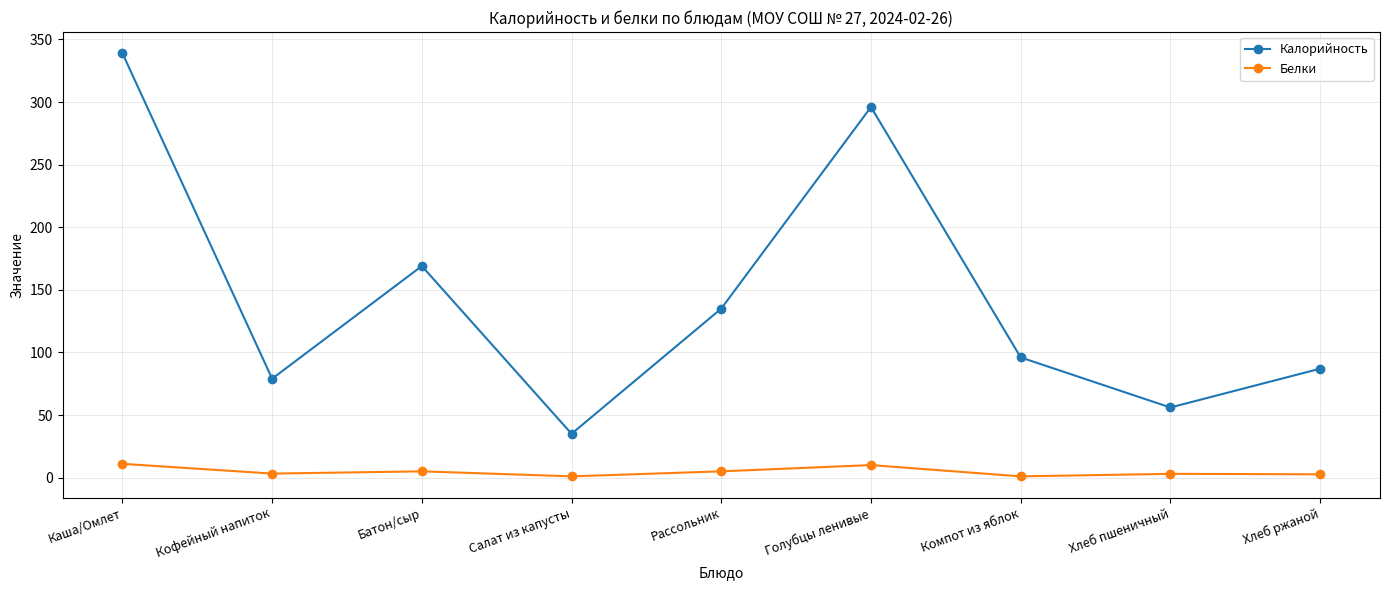

Which label corresponds to the largest value in the chart?

Каша/Омлет